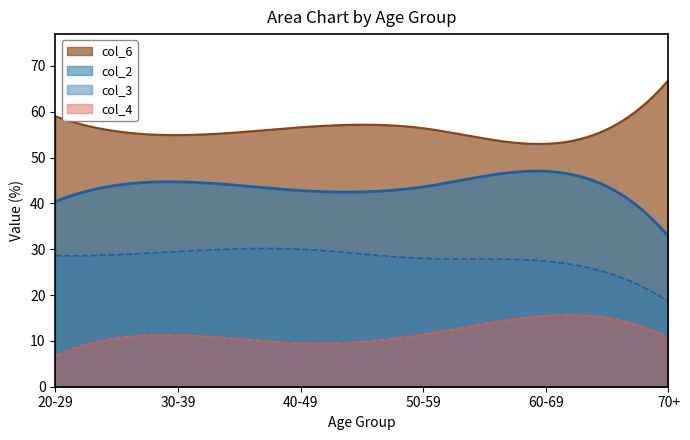

At how many categories does at least one series exceed 59?

1